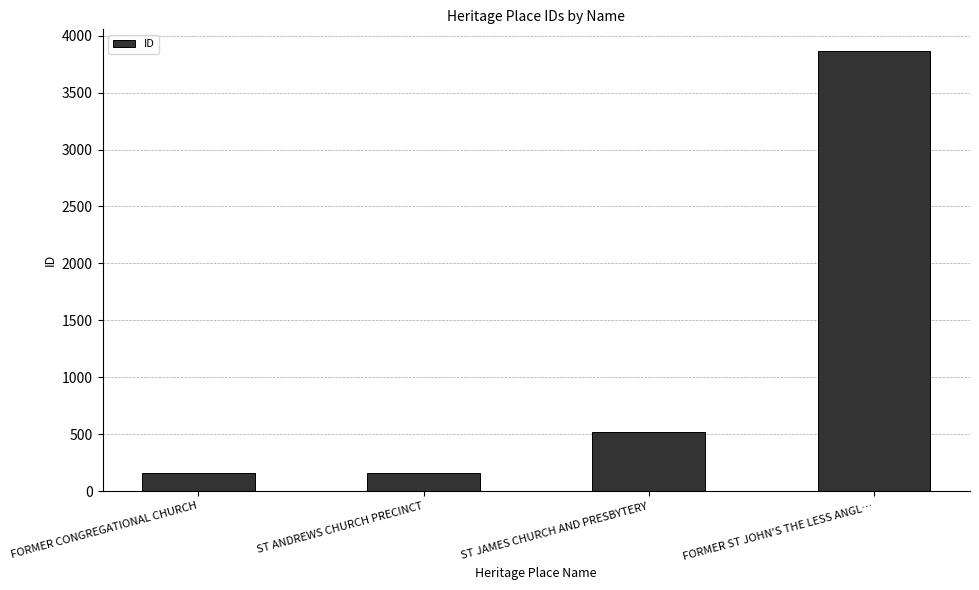

What is the sum of all values?

4696